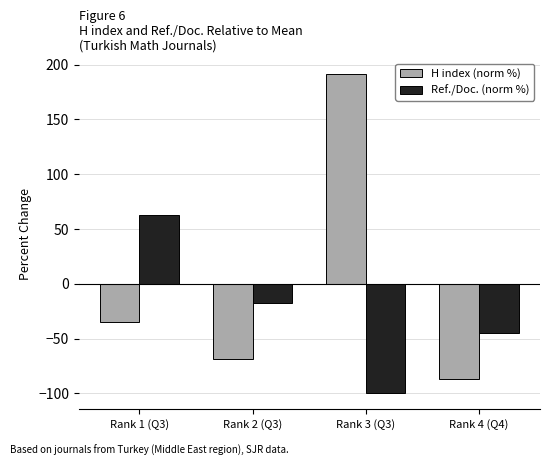

Which series has the widest spread of values?

H index (norm %)